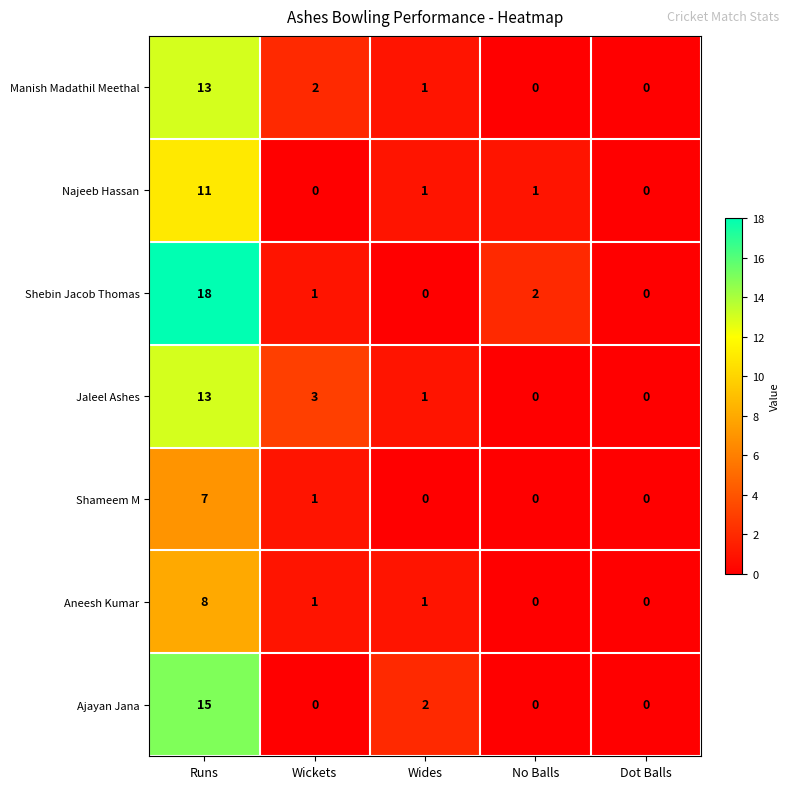

How many Aneesh Kumar values are between 0 and 1?

4